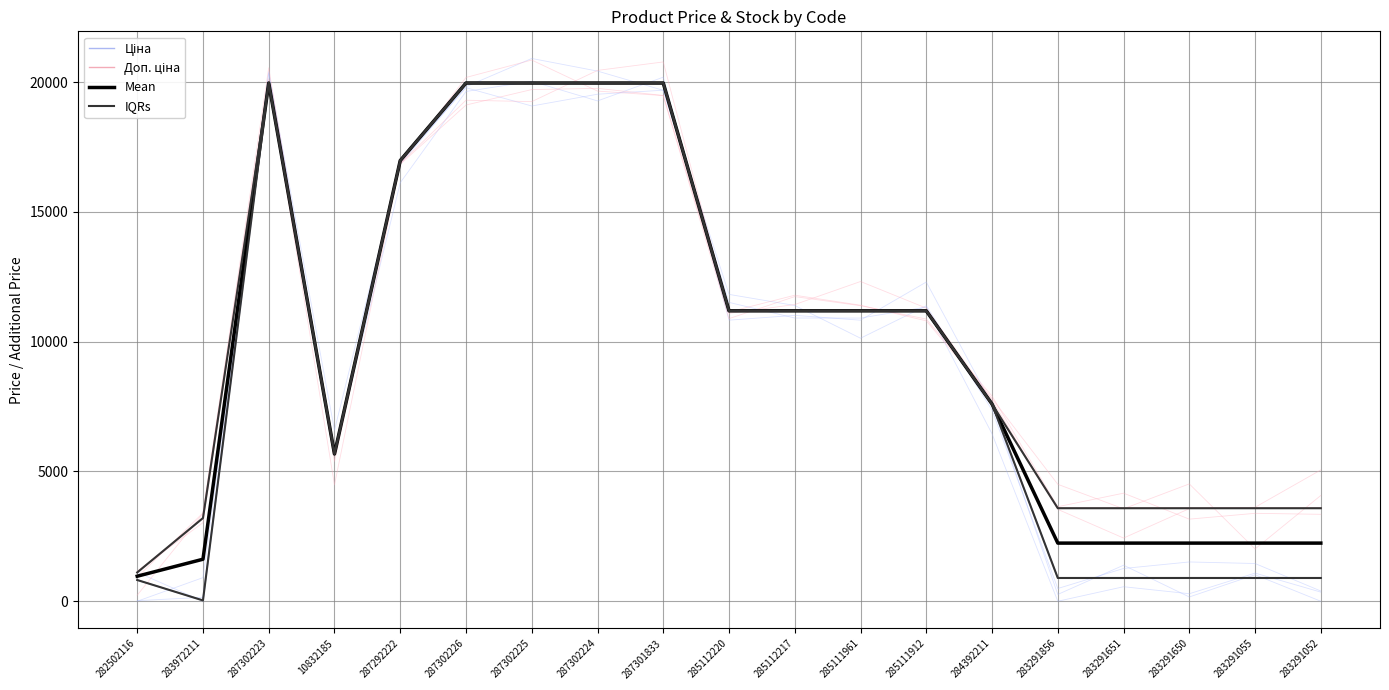

What is the total value across all series at 283291856?

10302.9